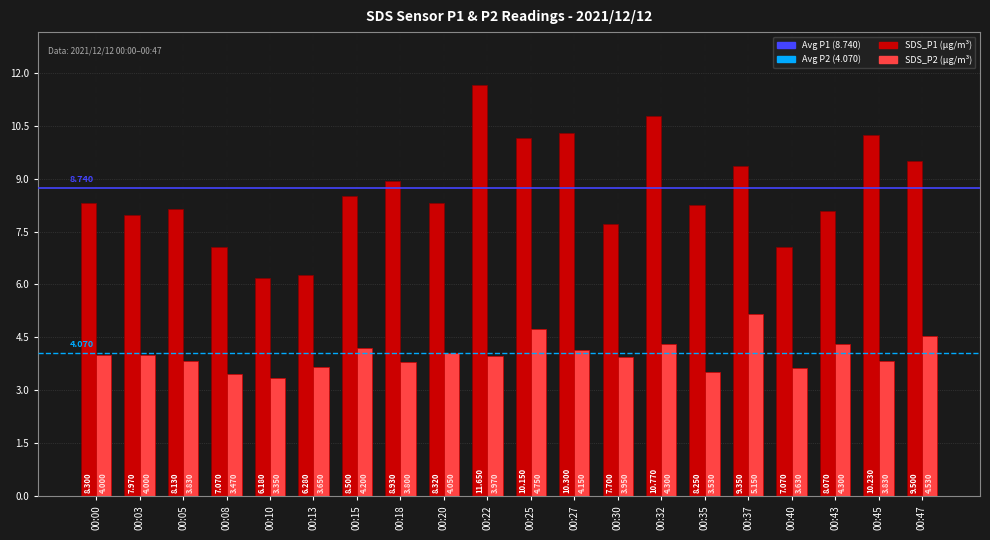

Is the value of SDS_P2 (µg/m³) at 00:15 greater than the value of SDS_P1 (µg/m³) at 00:45?

No